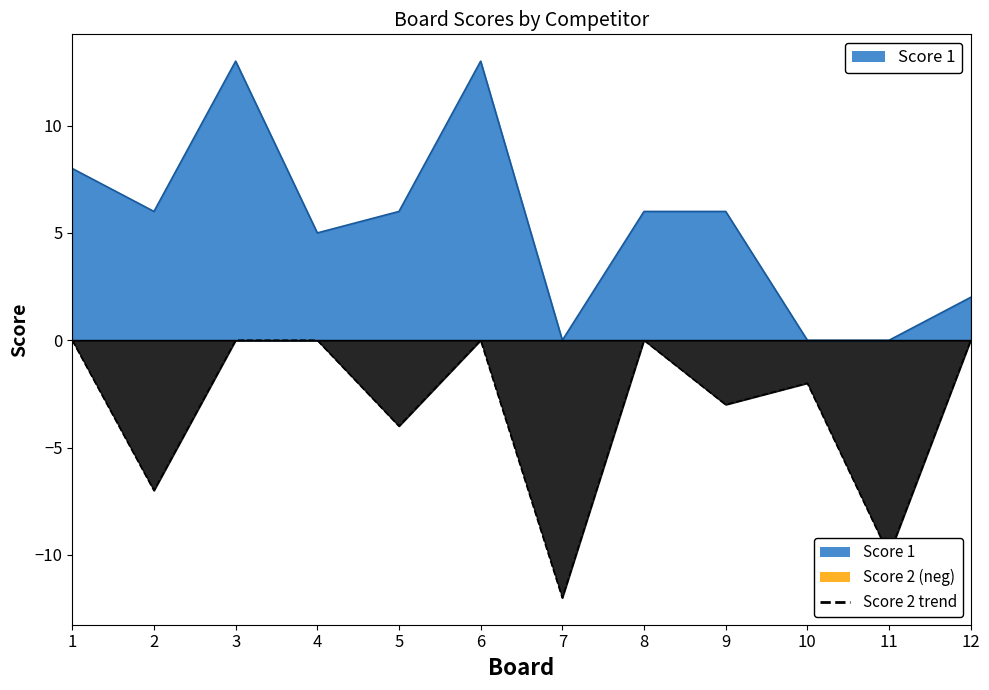

Which category has the highest value across all series?

3